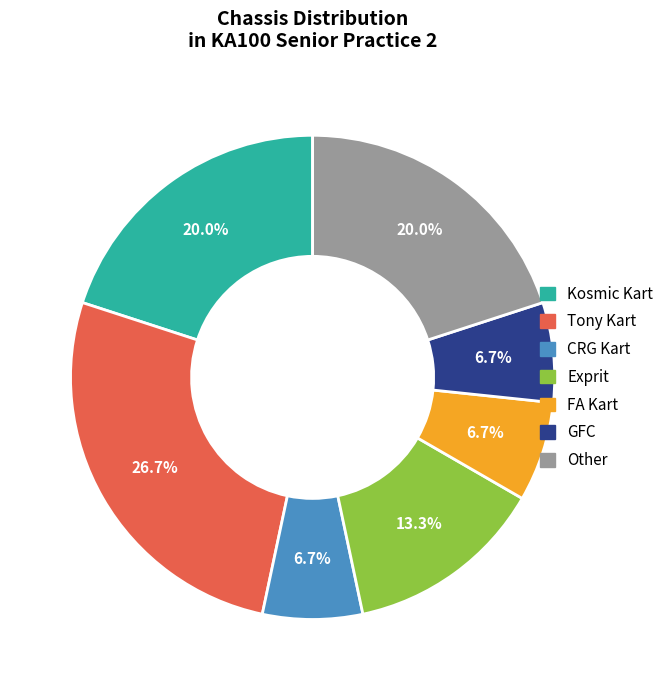

Is there a majority slice in this chart?

No